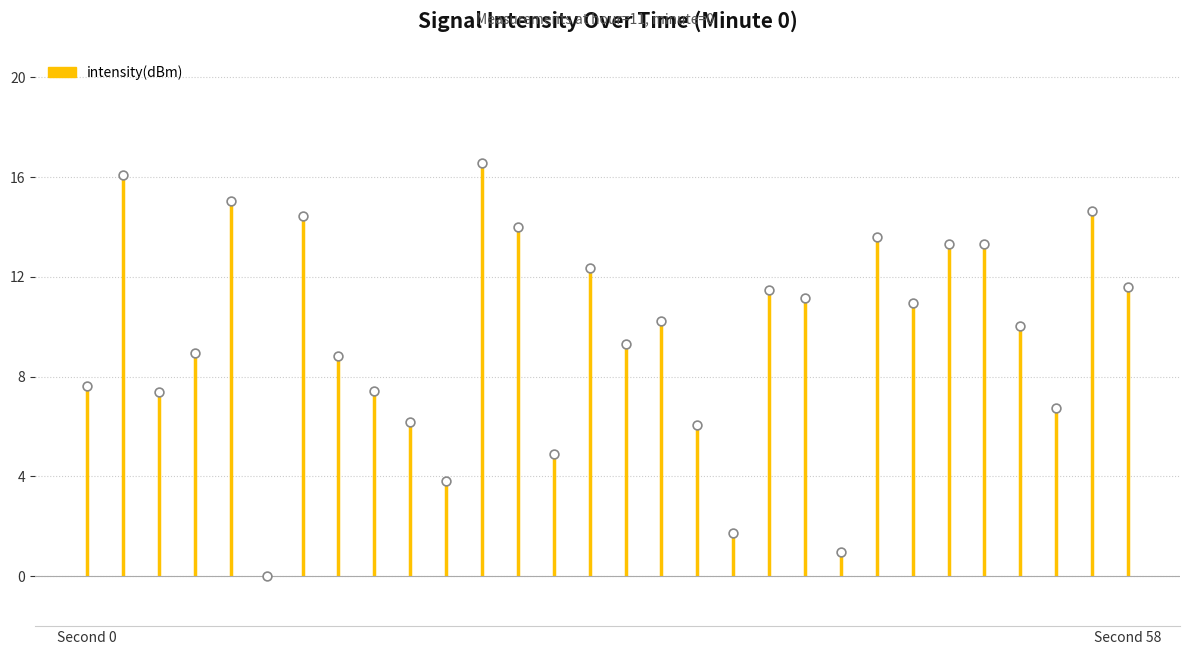

Approximately how many times larger is the value at 46 compared to 56?

0.7